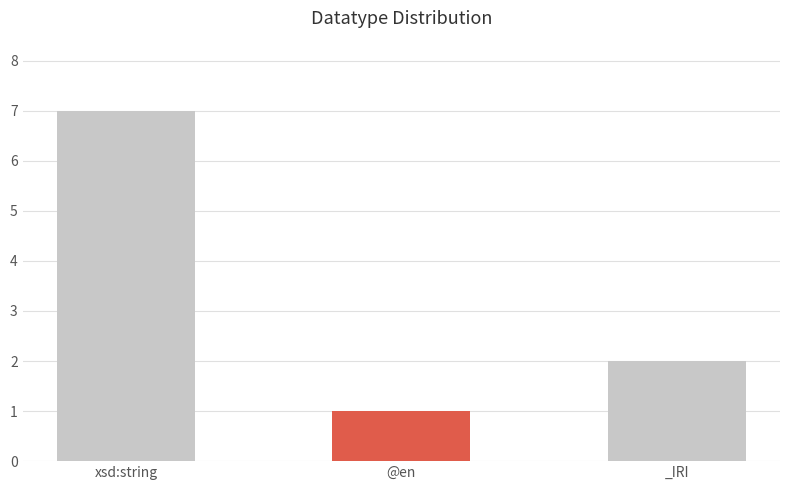

What is the difference between the maximum and minimum values?

6